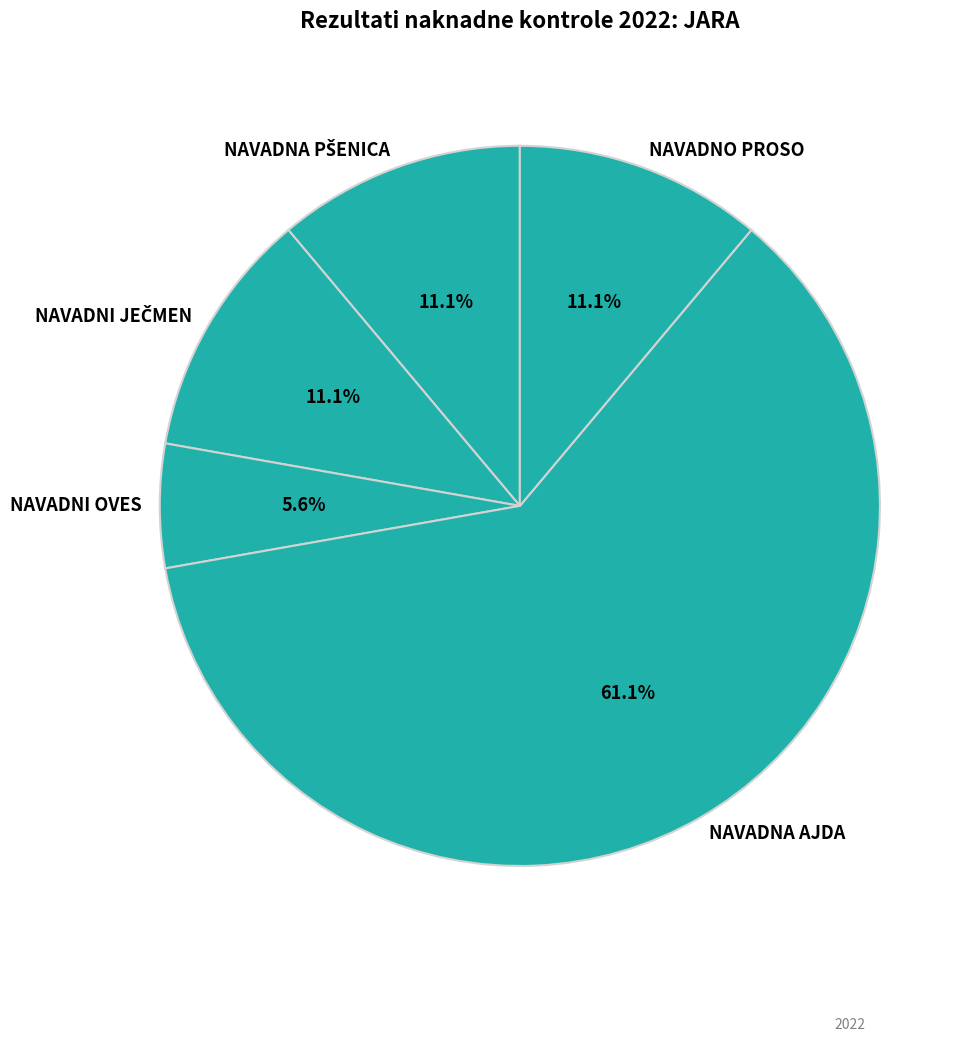

To the nearest percent, what percentage of the pie is NAVADNO PROSO?

11%